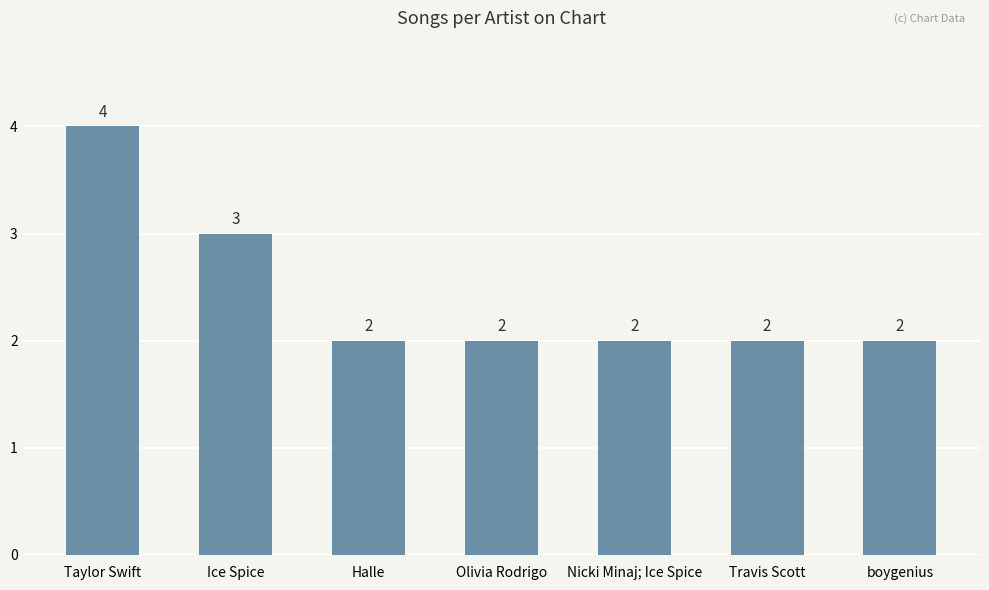

Count the number of data series in this chart.

1